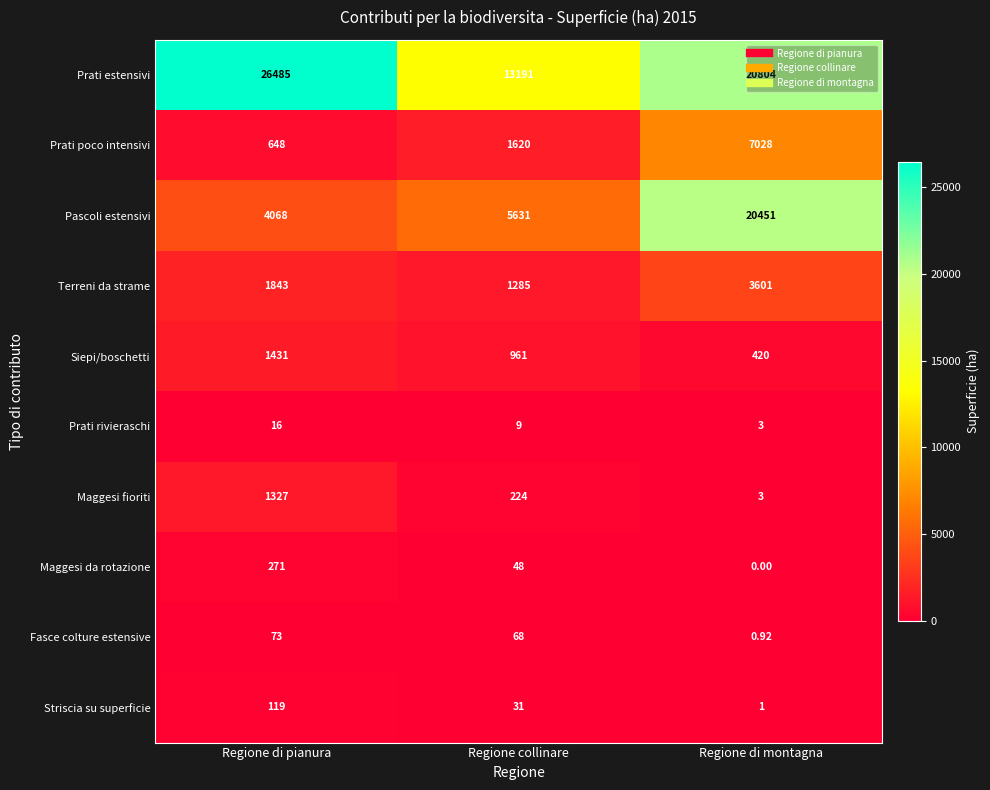

Rank the categories by Striscia su superficie value from highest to lowest.

Regione di pianura, Regione collinare, Regione di montagna